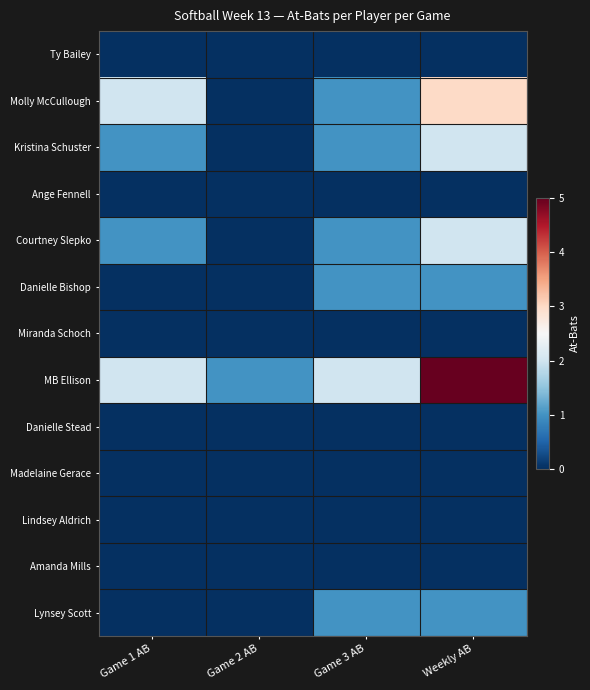

Which series has the largest range (max minus min)?

MB Ellison